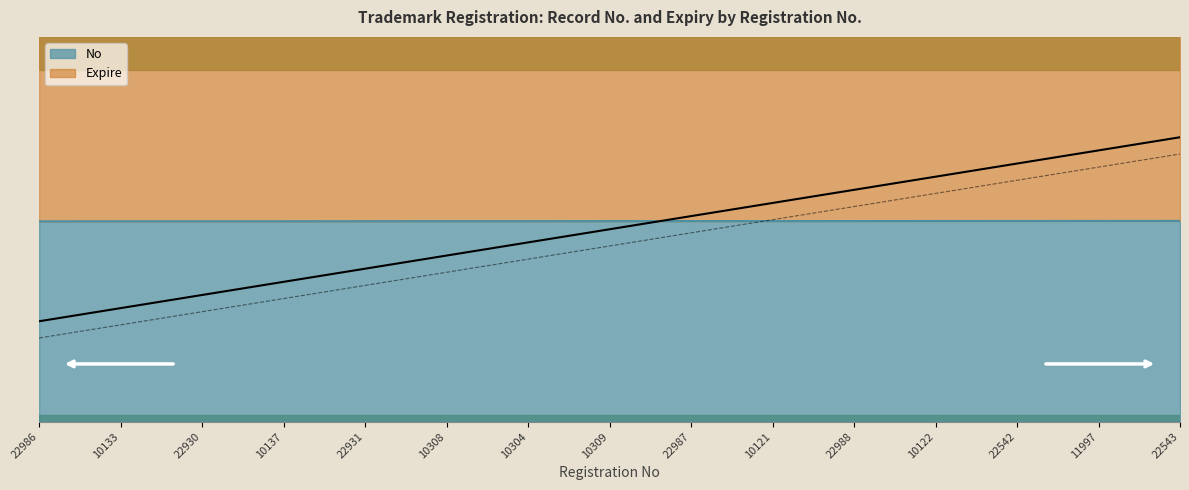

Reading left to right, transcribe all the data shown in this chart.

No: 24802.9	24806.5	24810.1	24813.7	24817.3	24820.9	24824.4	24828.0	24831.6	24835.2	24838.8	24842.4	24846.0	24849.6	24853.2
Expire: 62571.9	66228.5	62579.1	66235.7	62586.3	66242.9	66246.4	66250.0	62600.6	62604.2	62607.8	62611.4	62615.0	62618.6	62622.2